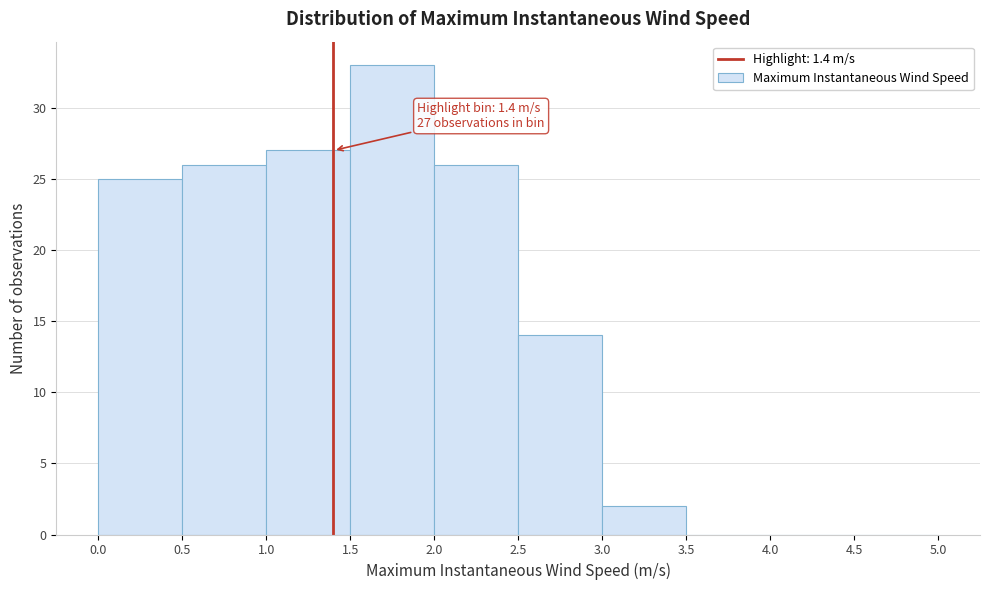

Which range on the x-axis has the tallest bar?

1.5 to 2.0